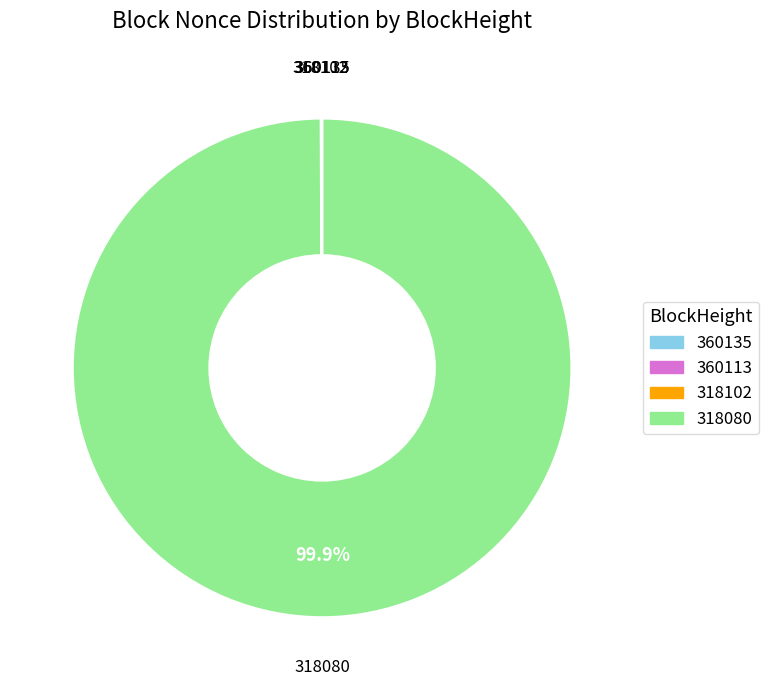

True or false: 318080 accounts for 100% of the total.

True